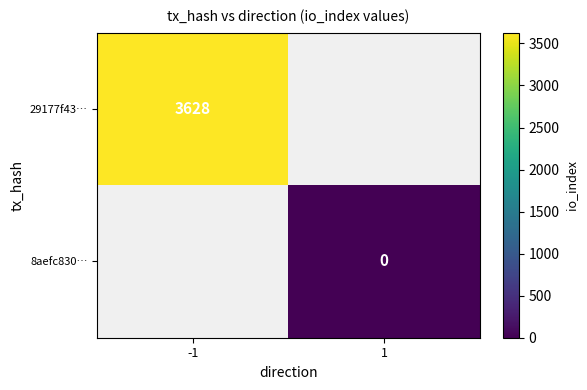

Is it true that 29177f43… equals 1452 at -1?

False